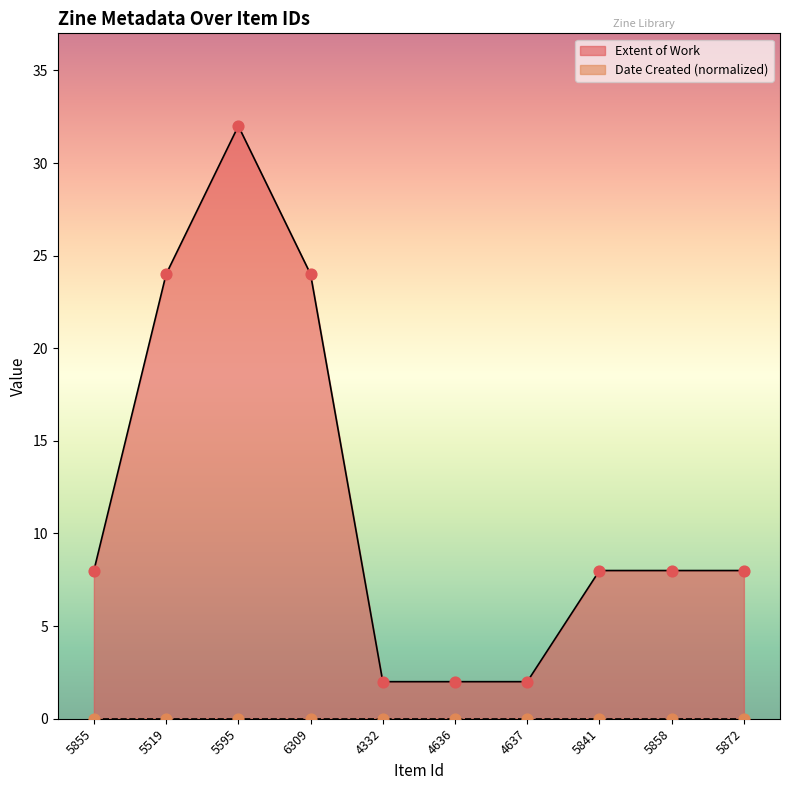

What is the change in value from 4332 to 5858?

+6